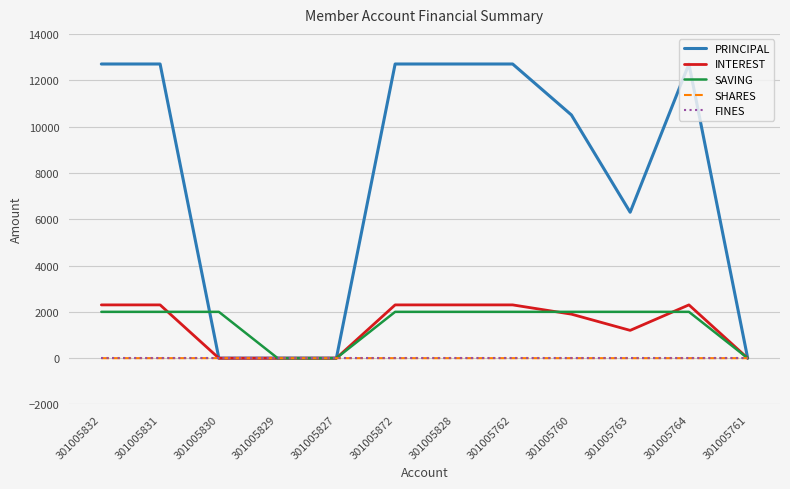

Which series has the widest spread of values?

PRINCIPAL